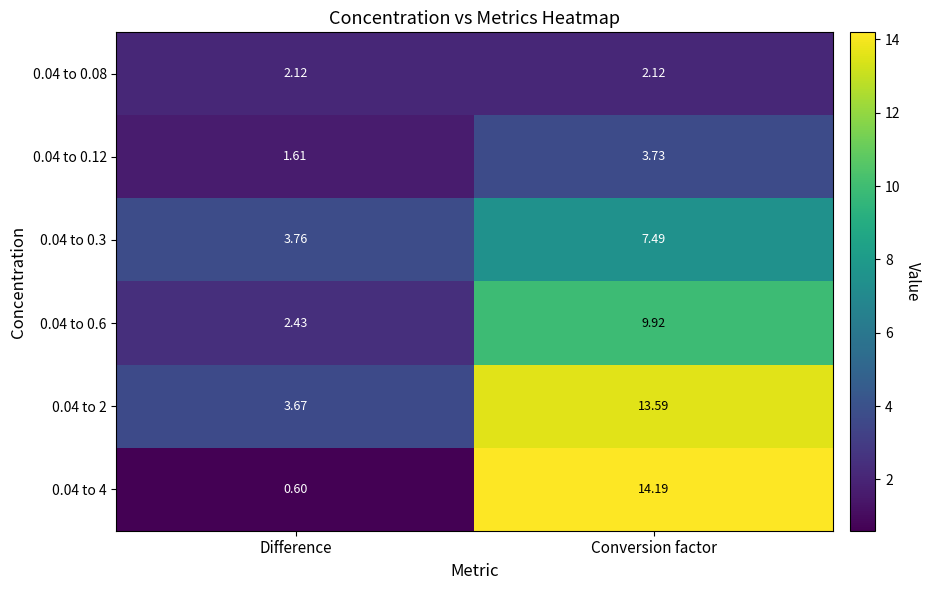

List the labels in order of 0.04 to 0.6 value, largest first.

Conversion factor, Difference